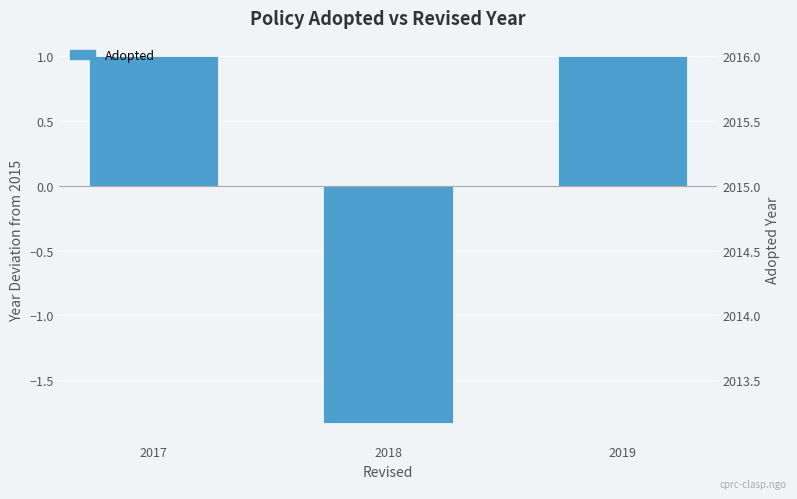

Reading left to right, transcribe all the data shown in this chart.

2017=1.0	2018=-1.8	2019=1.0